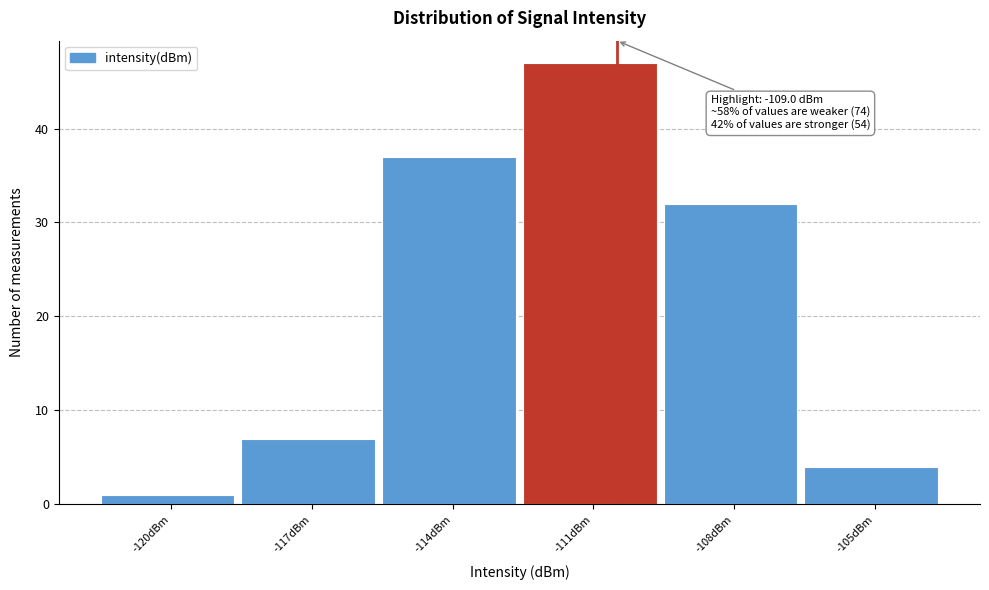

Reading left to right, list all the values displayed in this chart.

-120dBm=1	-117dBm=7	-114dBm=37	-111dBm=47	-108dBm=32	-105dBm=4